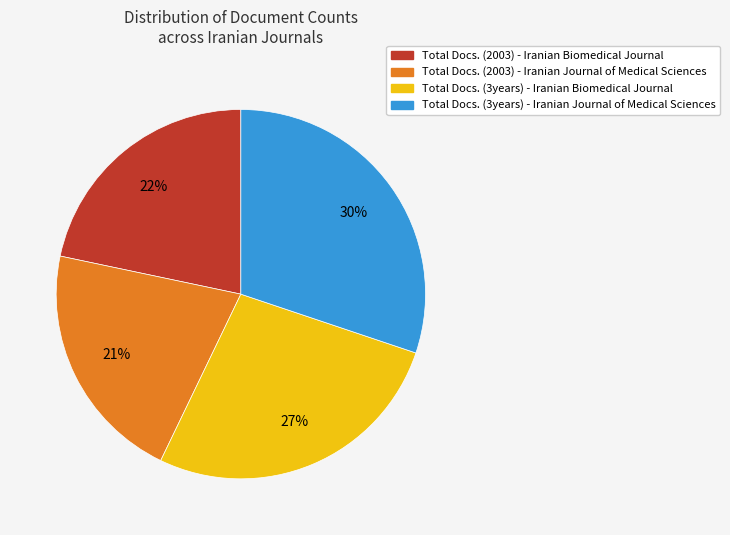

Rank the categories by value from lowest to highest.

Total Docs. (2003) - Iranian Journal of Medical Sciences, Total Docs. (2003) - Iranian Biomedical Journal, Total Docs. (3years) - Iranian Biomedical Journal, Total Docs. (3years) - Iranian Journal of Medical Sciences